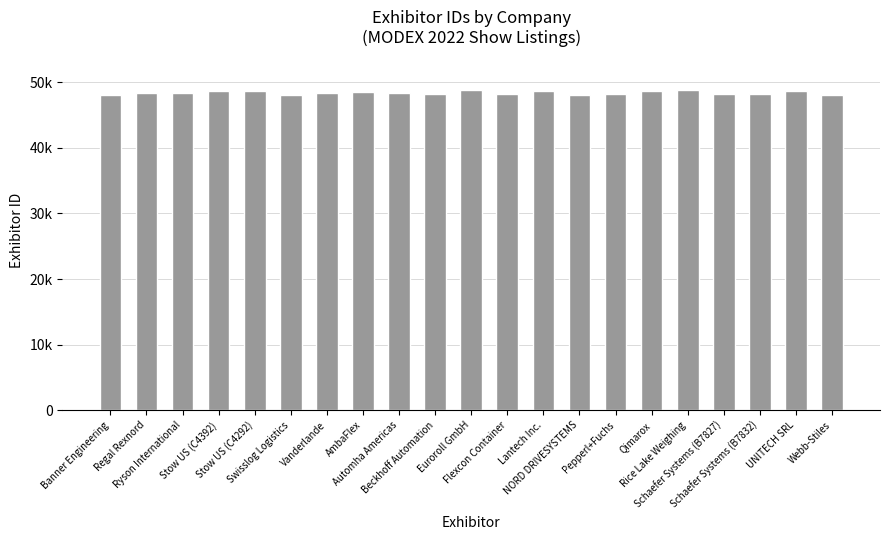

Does the chart contain stacked bars?

No